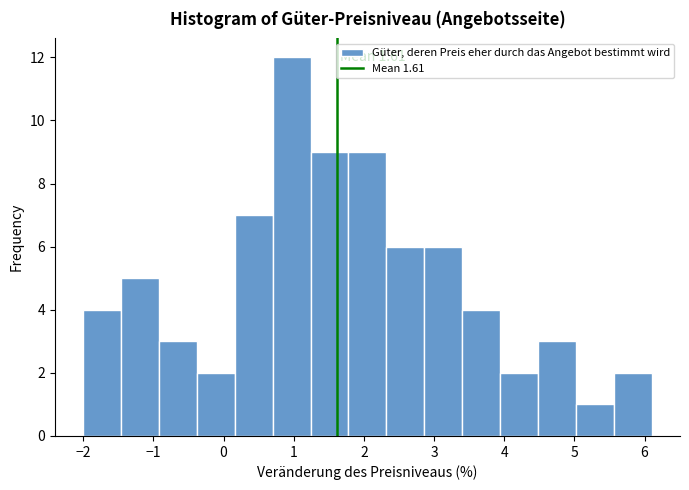

Which range on the x-axis has the tallest bar?

0.70 to 1.24